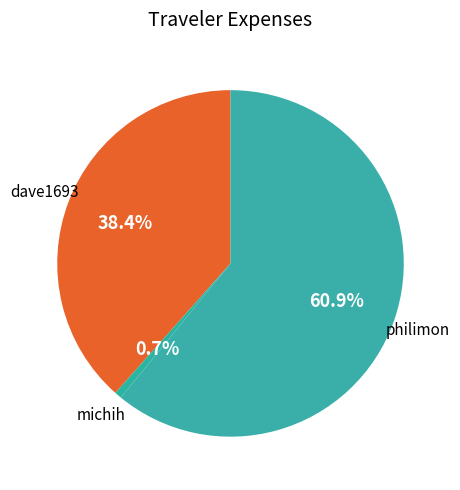

Rank the categories by value from highest to lowest.

philimon, dave1693, michih